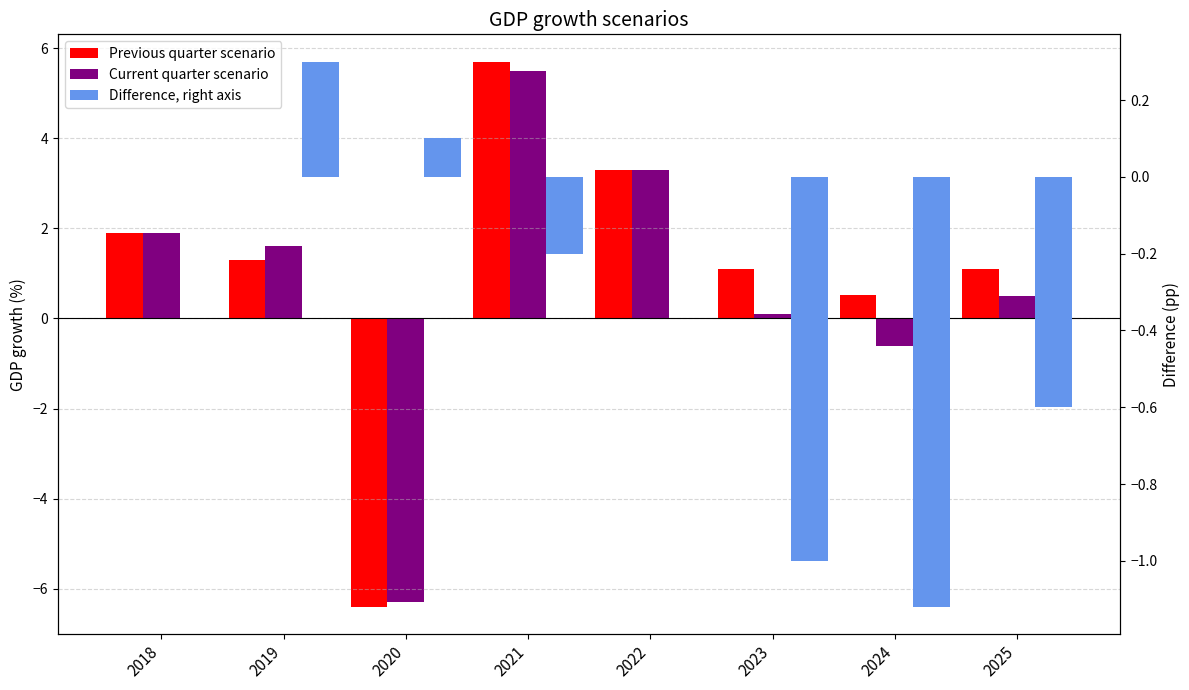

Which series has the widest spread of values?

Previous quarter scenario